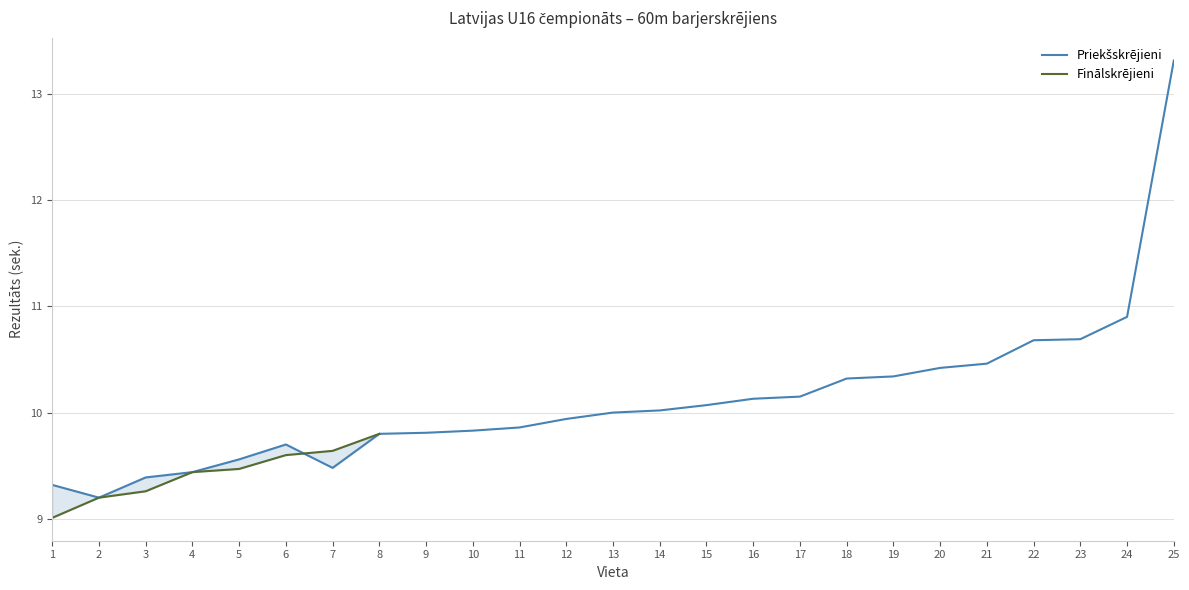

Between 6 and 11, which is larger?

11